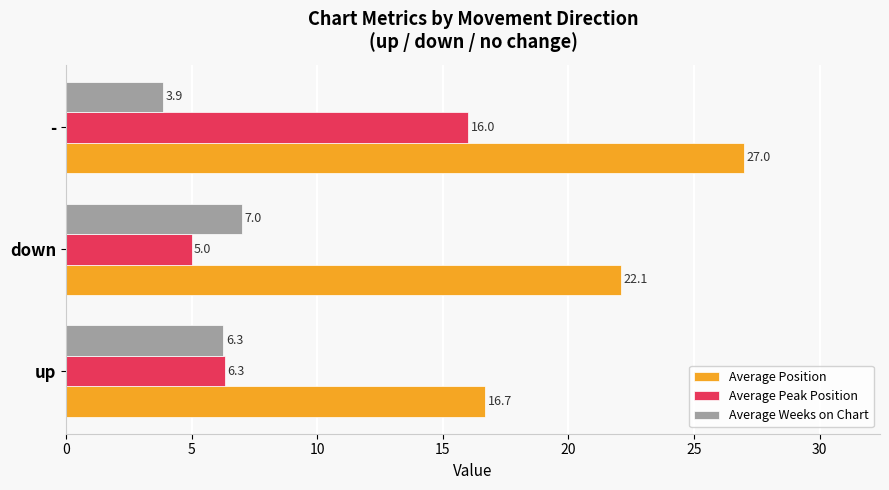

At which category is the sum across all series the highest?

-